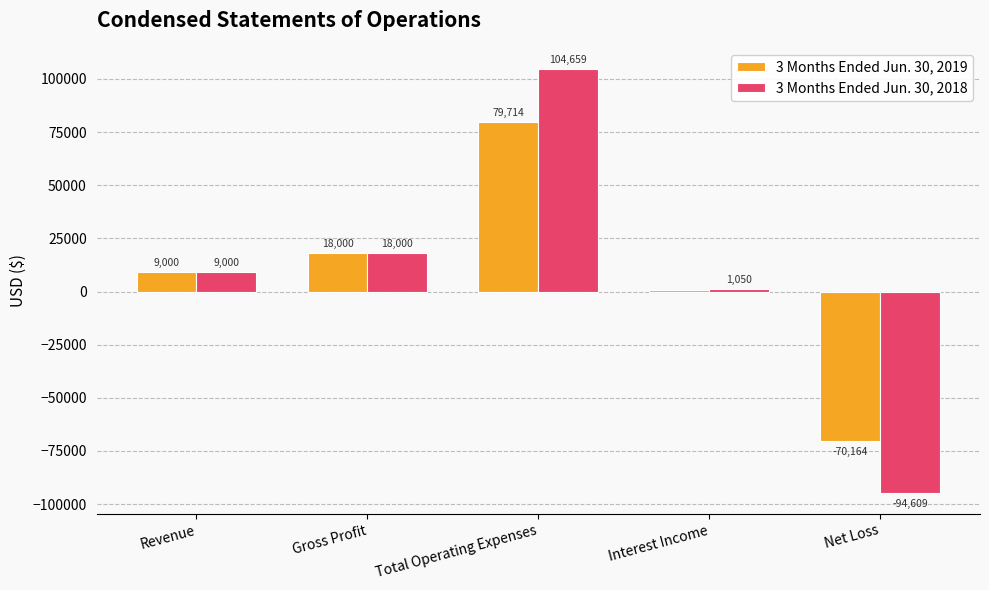

Reading right to left, transcribe all the data shown in this chart.

3 Months Ended Jun. 30, 2019: Net Loss=-70164	Interest Income=550	Total Operating Expenses=79714	Gross Profit=18000	Revenue=9000
3 Months Ended Jun. 30, 2018: Net Loss=-94609	Interest Income=1050	Total Operating Expenses=104659	Gross Profit=18000	Revenue=9000